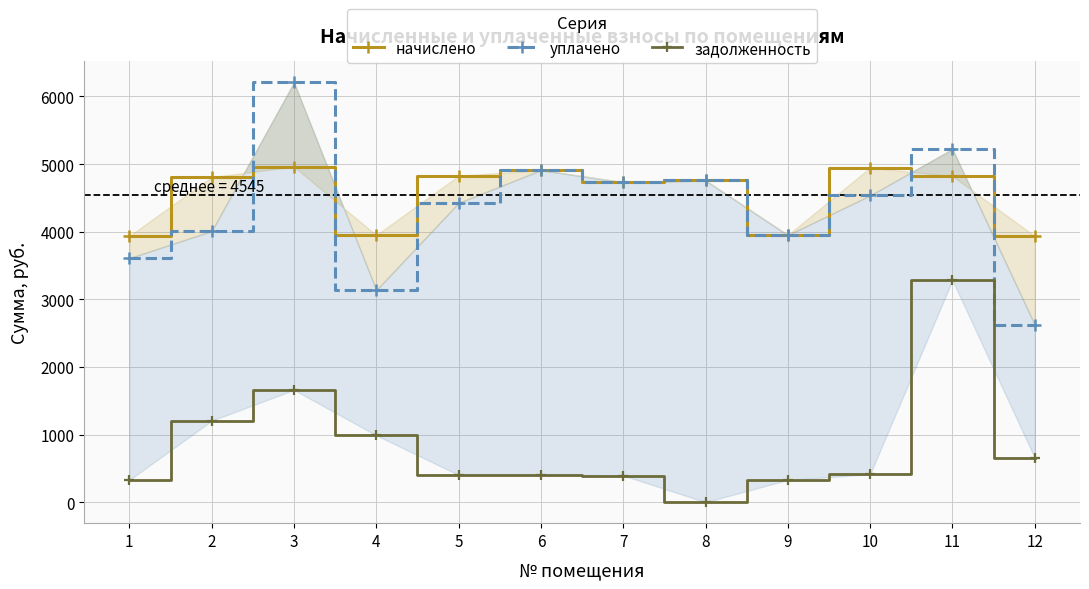

At which label does начислено reach its peak?

3